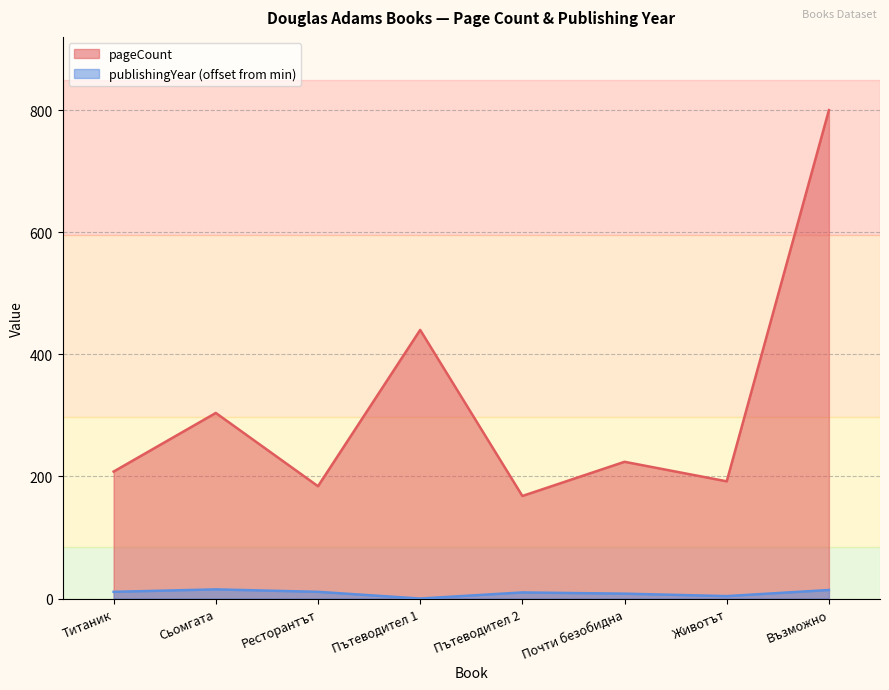

Which series has the widest spread of values?

pageCount